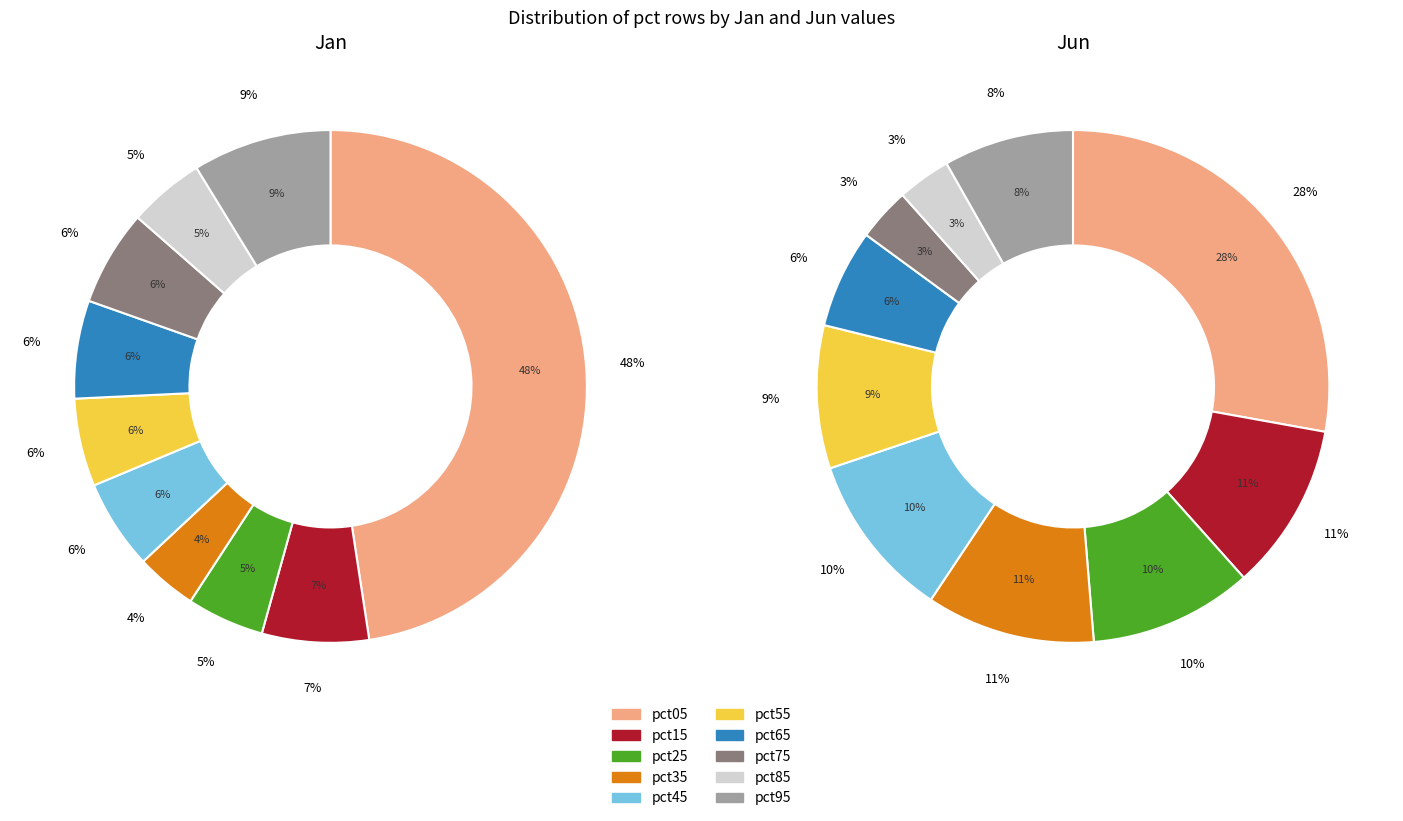

Does any single category account for the majority?

No